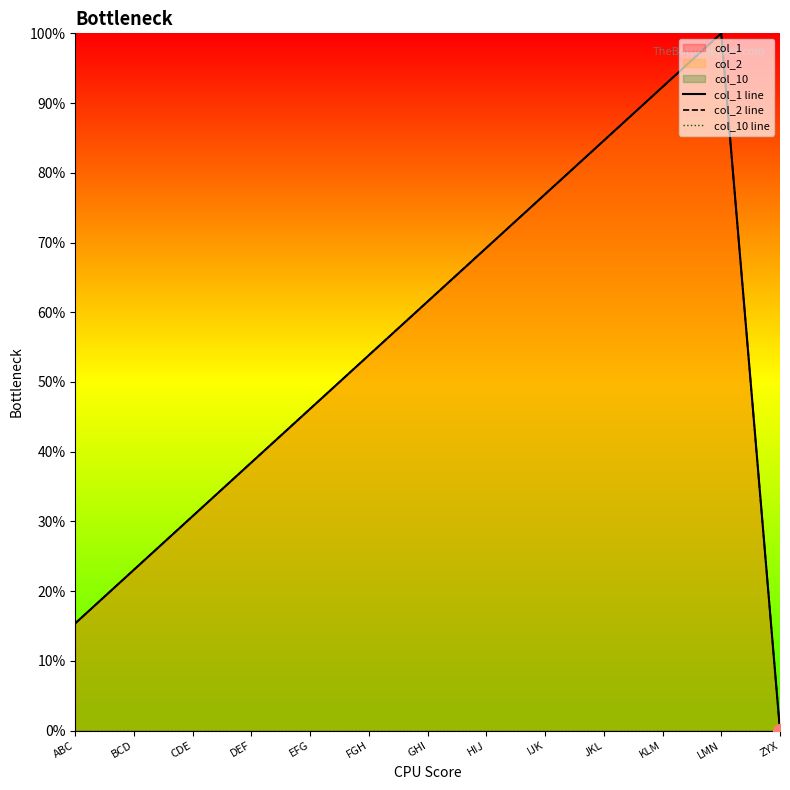

Rank the series at FGH from lowest to highest value.

col_10 line, col_1 line, col_2 line